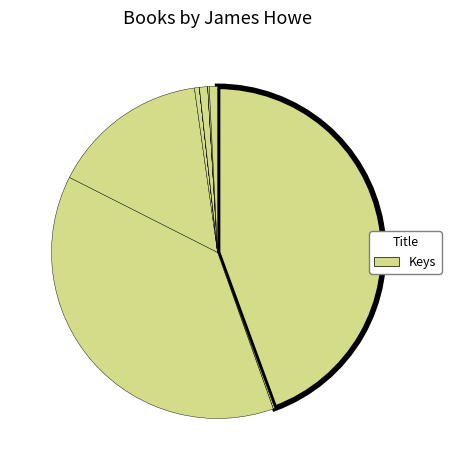

How many segments does this pie chart have?

11